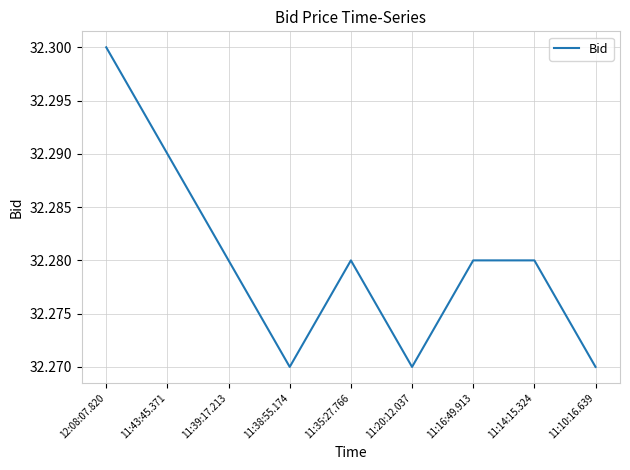

How many interior local valleys (lower than both neighbors) does the data have?

2